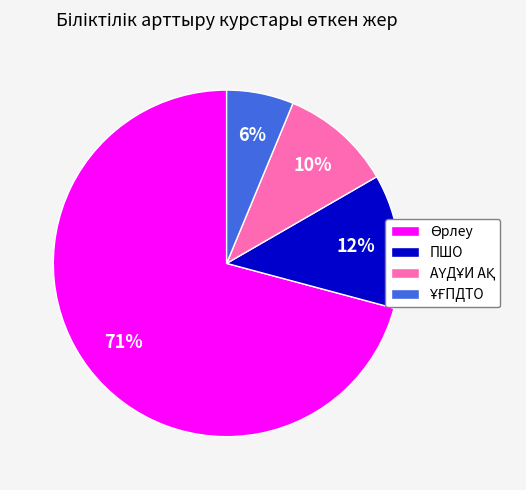

To the nearest percent, what is the average slice percentage?

25%